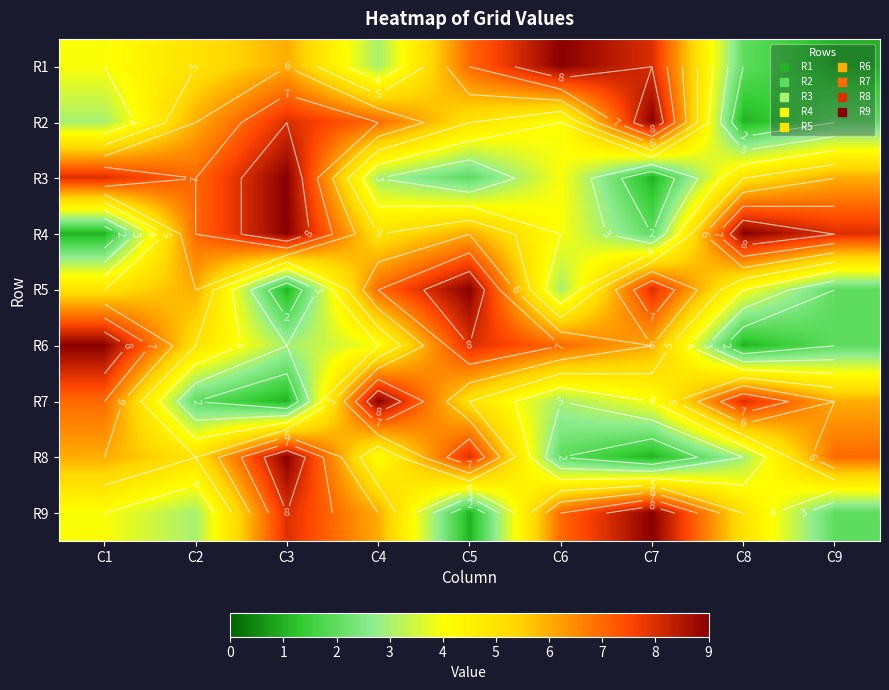

At C5, list the series in order from largest to smallest.

R5, R6, R8, R1, R4, R2, R7, R3, R9